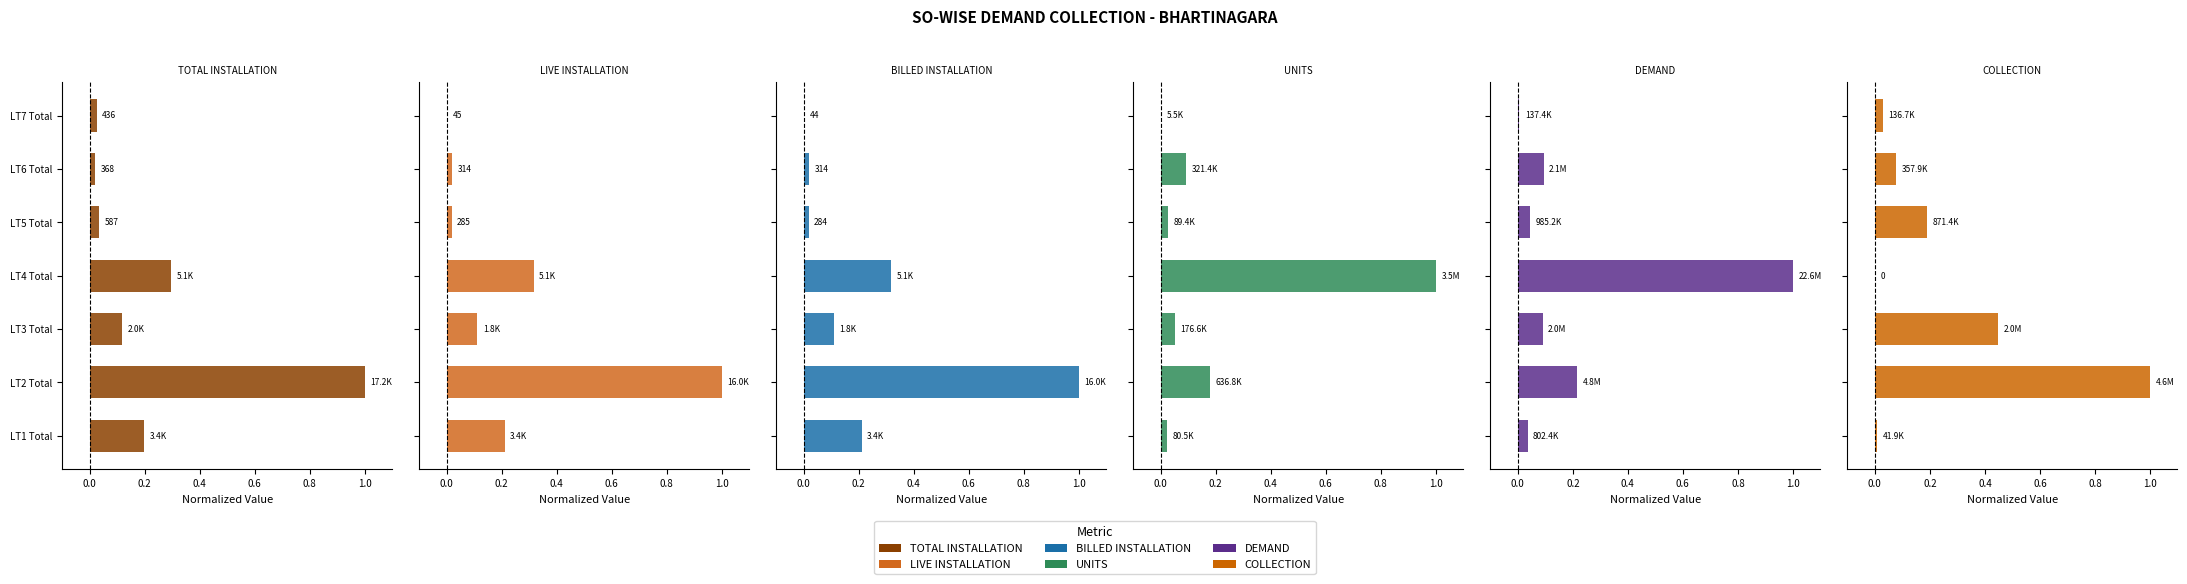

How many groups of bars are there?

7